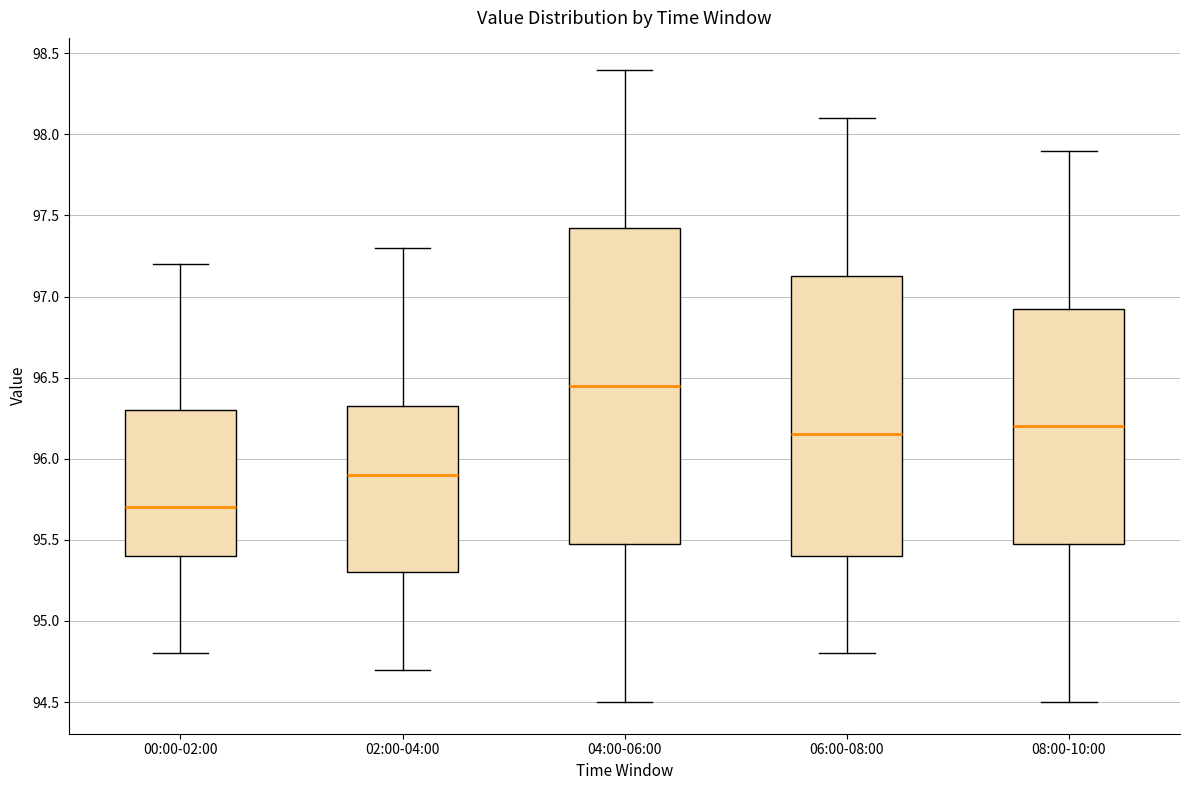

Reading left to right, read every box against the y-axis: the position of its median line, the range the box covers, and the ends of its whiskers. The values are not printed on the chart, so give them approximately, as read against the axis.

00:00-02:00: median 95.70, box 95.40 to 96.30, whiskers 94.80 to 97.20
02:00-04:00: median 95.90, box 95.30 to 96.35, whiskers 94.70 to 97.30
04:00-06:00: median 96.45, box 95.50 to 97.45, whiskers 94.50 to 98.40
06:00-08:00: median 96.15, box 95.40 to 97.15, whiskers 94.80 to 98.10
08:00-10:00: median 96.20, box 95.50 to 96.95, whiskers 94.50 to 97.90